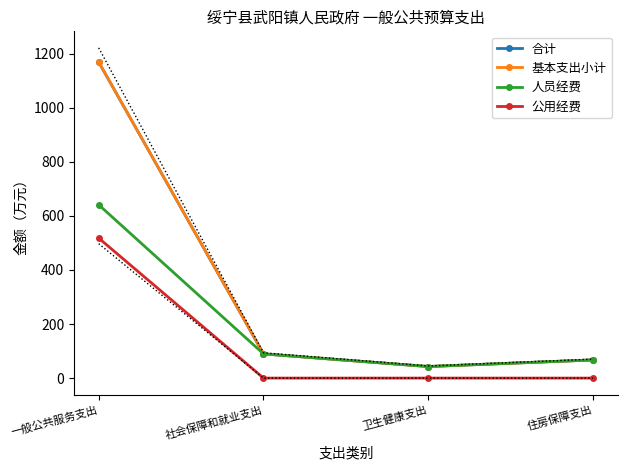

What is the difference between the second highest and second lowest values in the 合计 series?

22.4